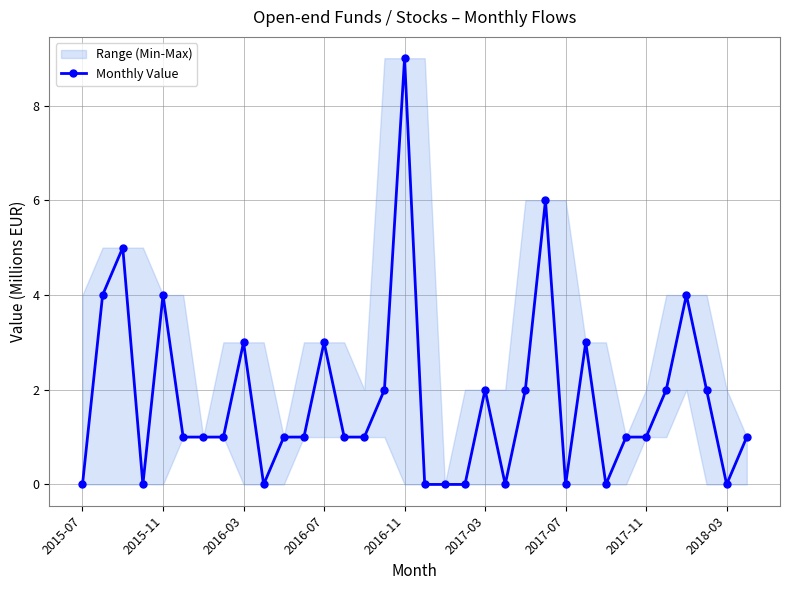

What is the difference between the values at 33 and 18?

1